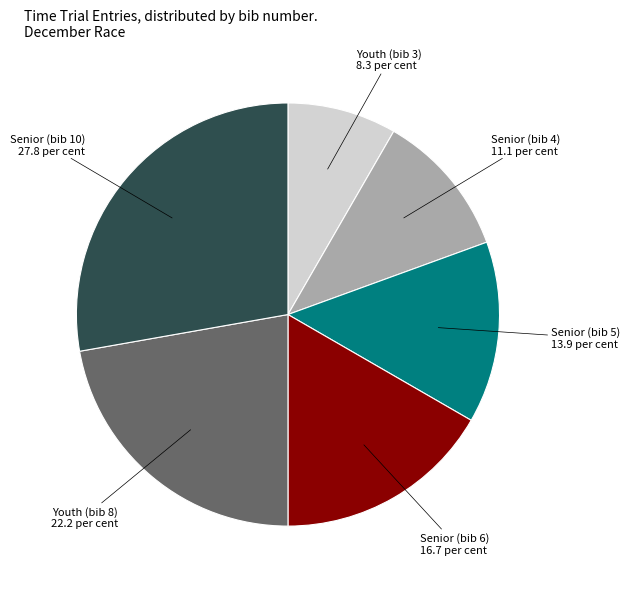

Does any single category account for the majority?

No